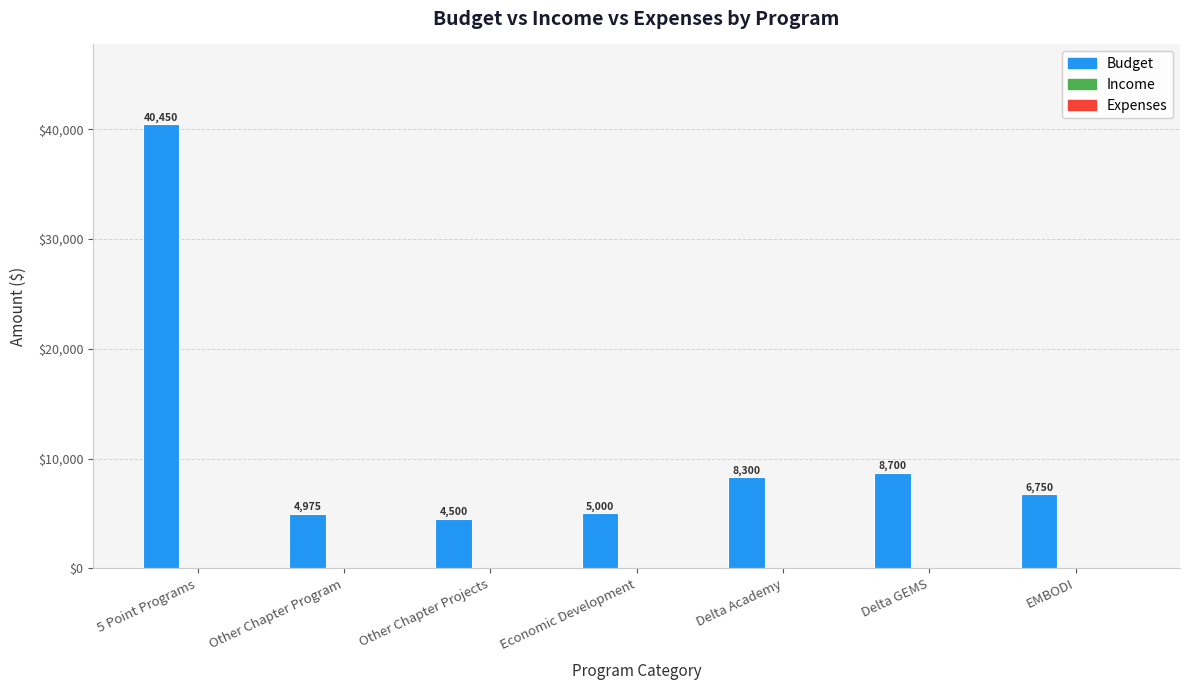

What is the change in value from Other Chapter Program to Delta Academy?

+3325